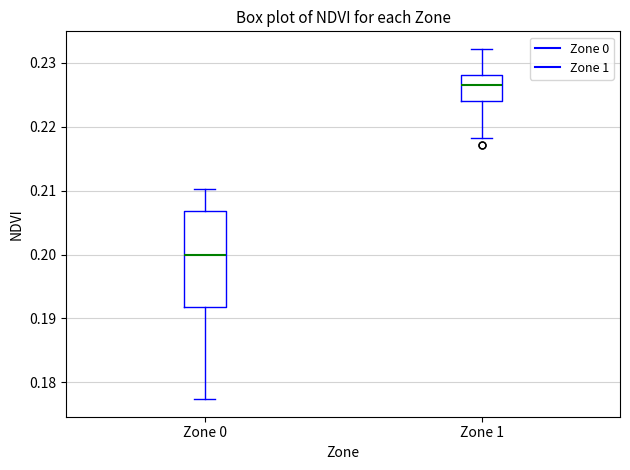

Which box is the tallest, from its lower edge to its upper edge?

Zone 0